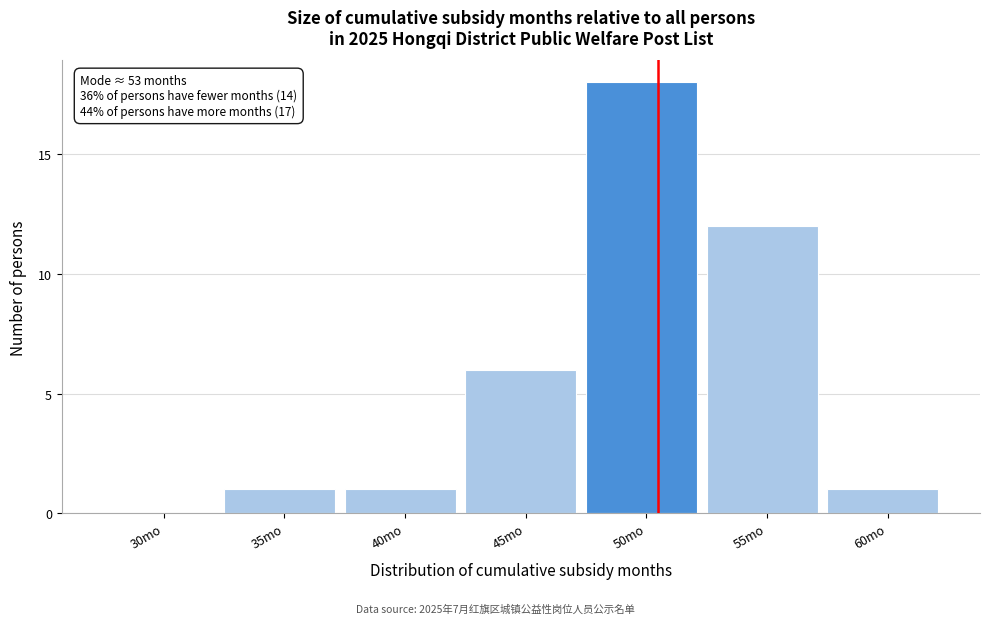

Reading left to right, extract all data points from this chart.

30mo=0	35mo=1	40mo=1	45mo=6	50mo=18	55mo=12	60mo=1